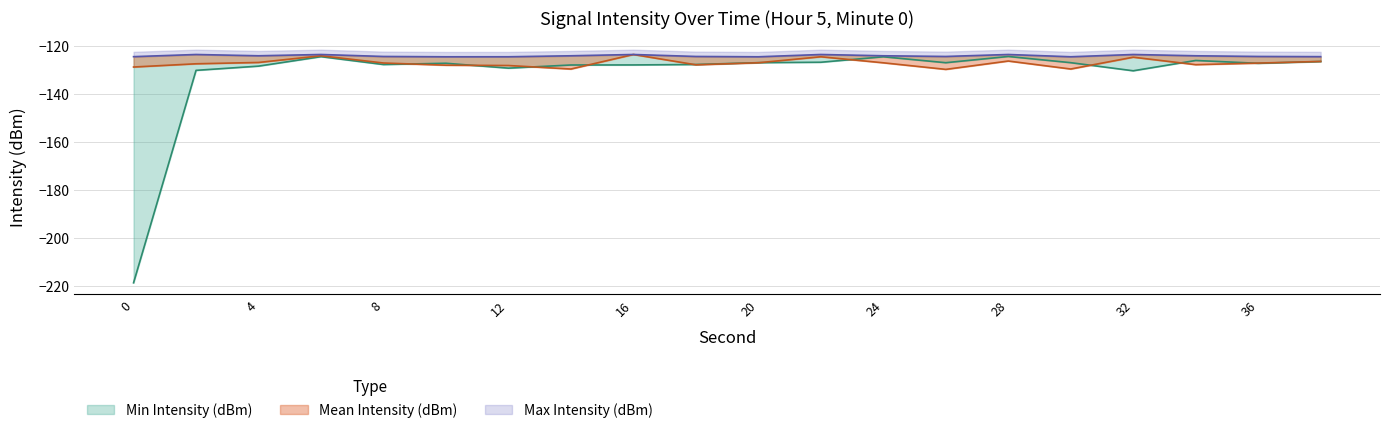

Reading left to right, transcribe all the data shown in this chart.

Min Intensity (dBm): -218.7	-130.3	-128.6	-124.6	-127.9	-127.4	-129.4	-128.1	-128.1	-127.9	-127.1	-127.0	-124.7	-127.2	-124.6	-127.1	-130.5	-126.2	-127.4	-126.7
Mean Intensity (dBm): -128.9	-127.6	-127.1	-124.3	-127.3	-128.2	-128.3	-129.8	-123.7	-128.0	-127.2	-124.7	-127.2	-129.9	-126.5	-129.8	-124.9	-128.0	-127.3	-126.6
Max Intensity (dBm): -124.6	-123.7	-124.3	-123.7	-124.6	-124.7	-124.7	-124.3	-123.7	-124.6	-124.7	-123.7	-124.3	-124.6	-123.7	-124.7	-123.7	-124.3	-124.6	-124.6